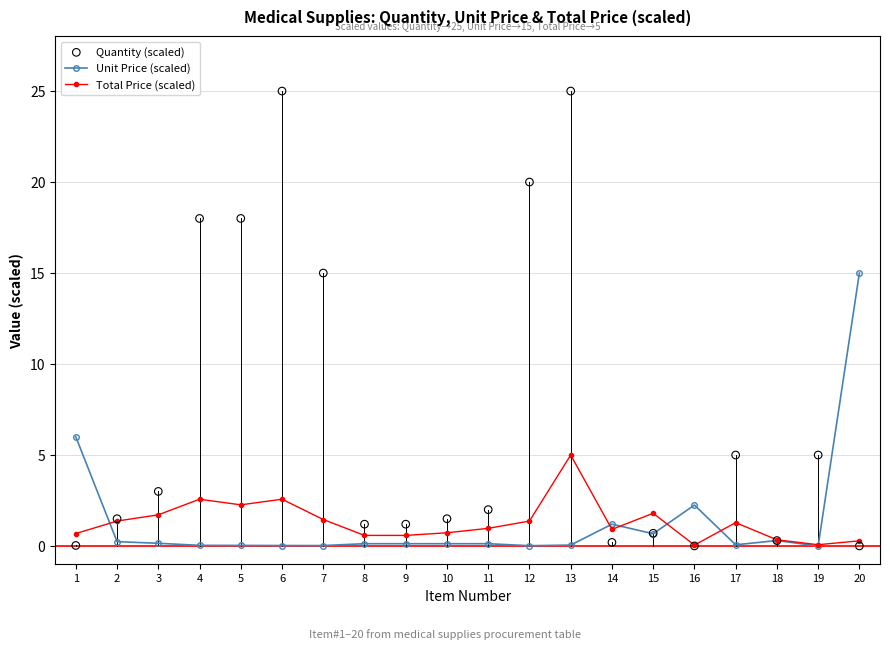

At how many categories does at least one series exceed 10?

7